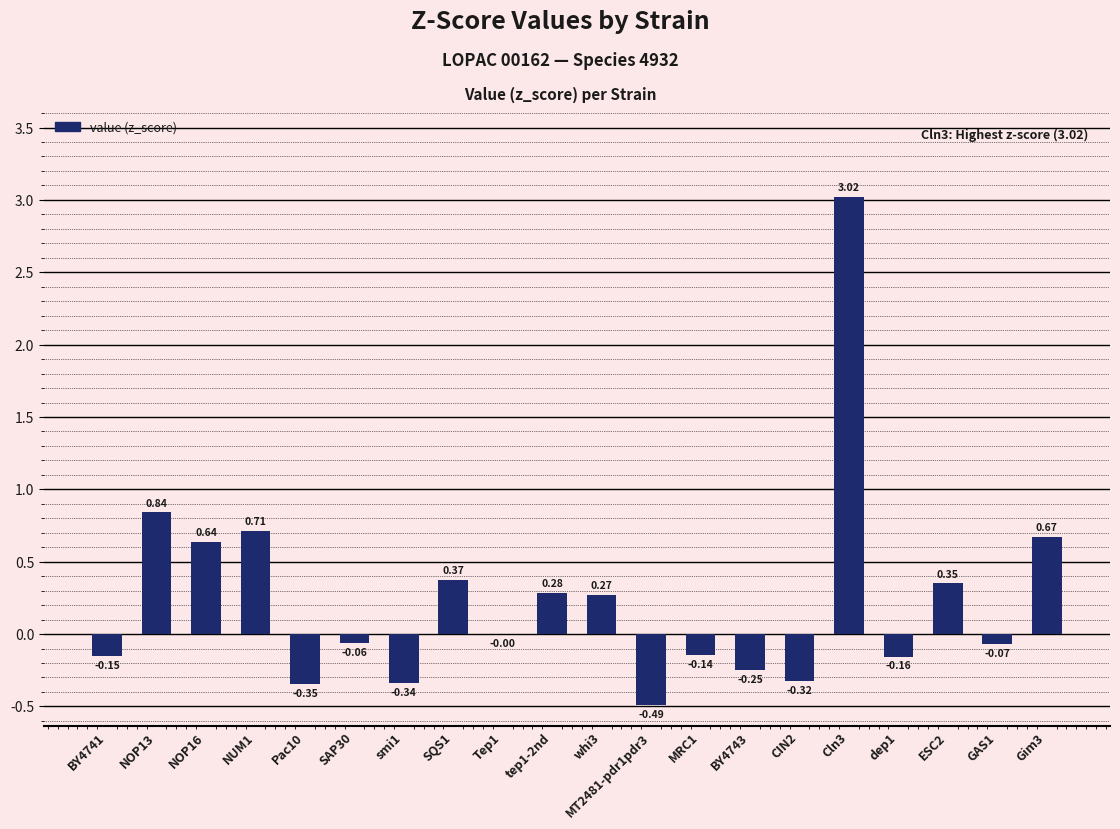

Where does the data first go above 0?

NOP13